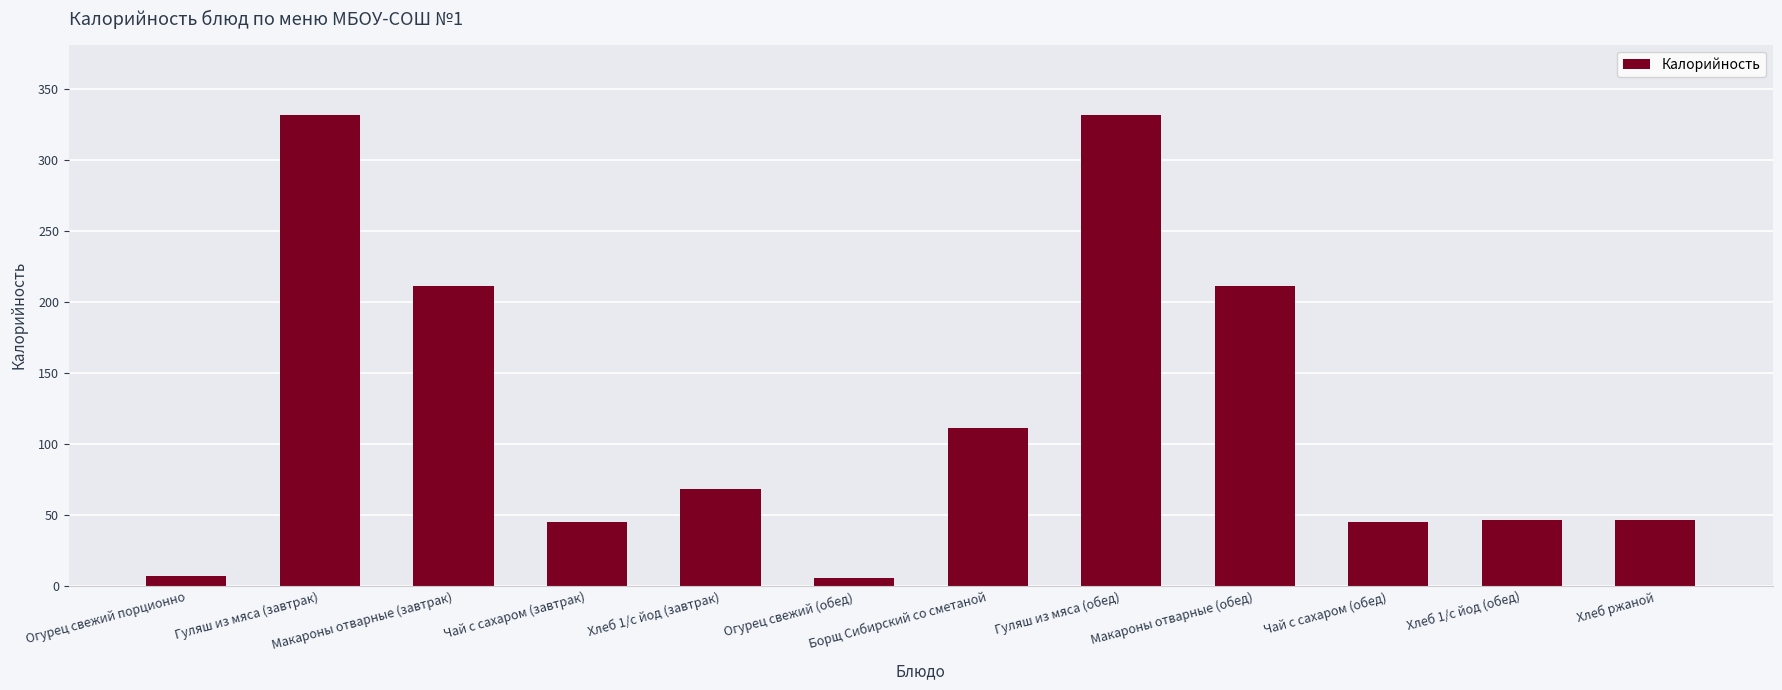

What is the ratio of the value at Хлеб ржаной to the value at Хлеб 1/с йод (завтрак)?

0.7